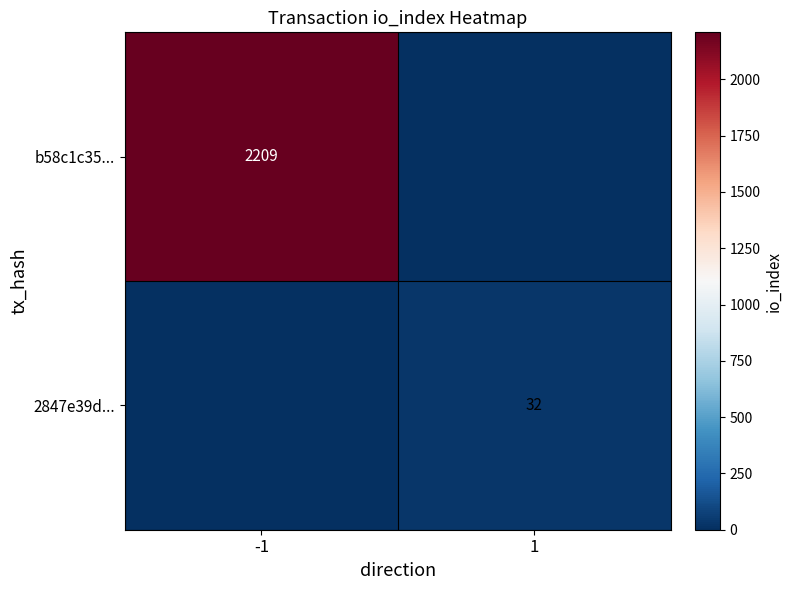

Is the value of b58c1c35... at -1 greater than the value of 2847e39d... at 1?

Yes